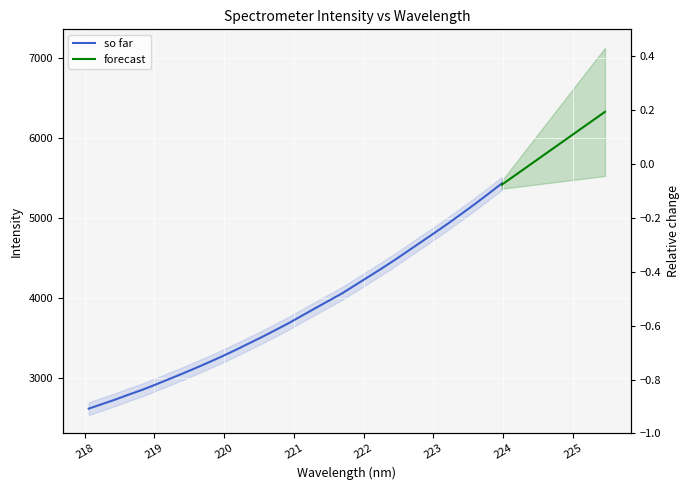

True or false: the data shows 1928.3 at 220.5444.

False